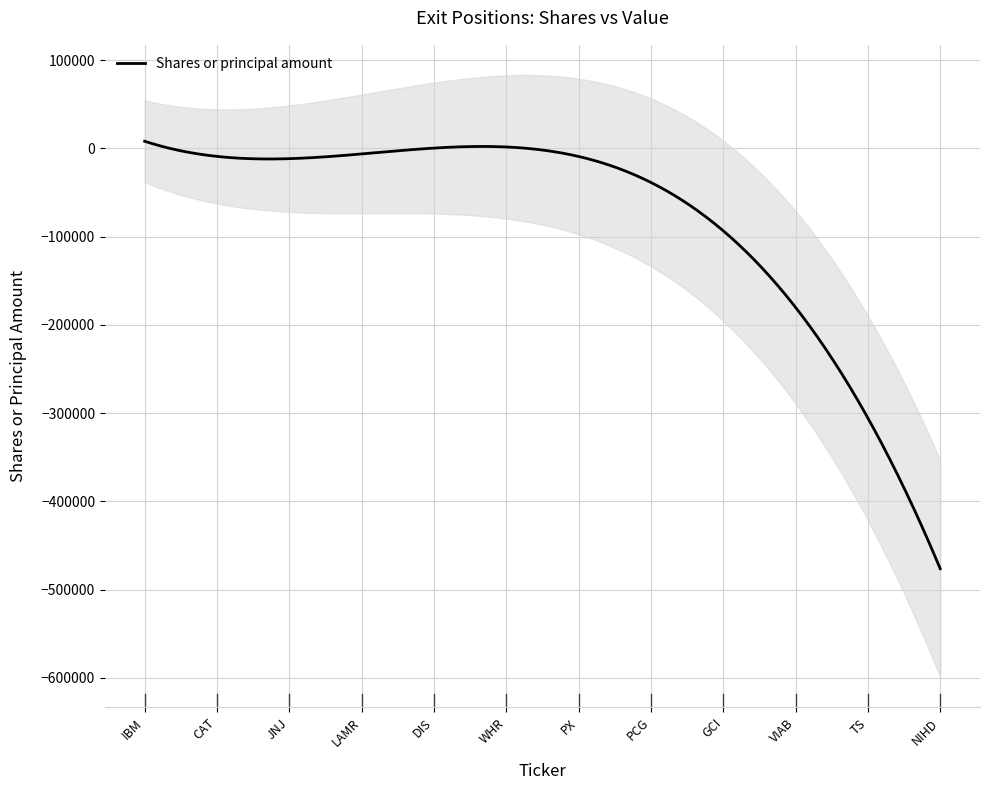

What is the lowest value of the Shares or principal amount series?

-476248.6